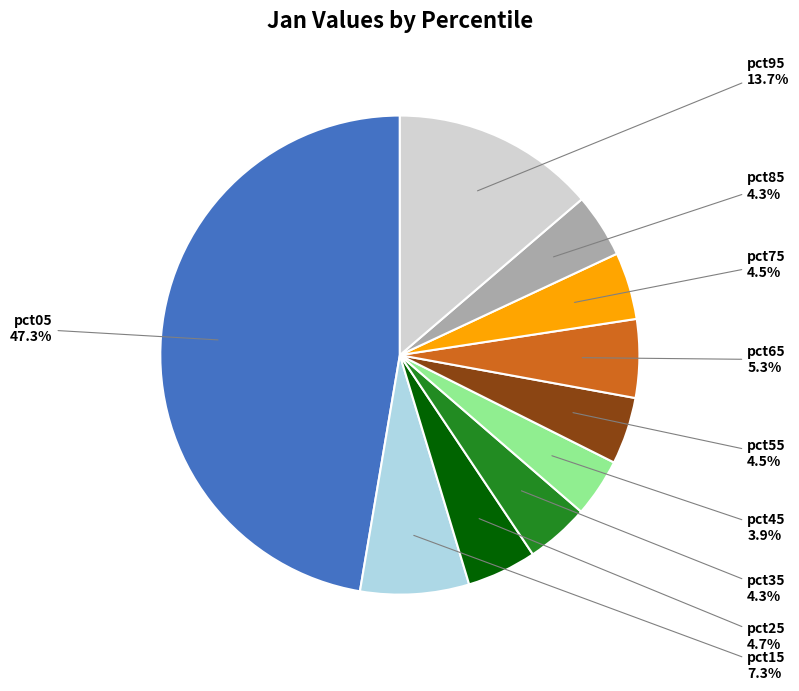

How many segments does this pie chart have?

10